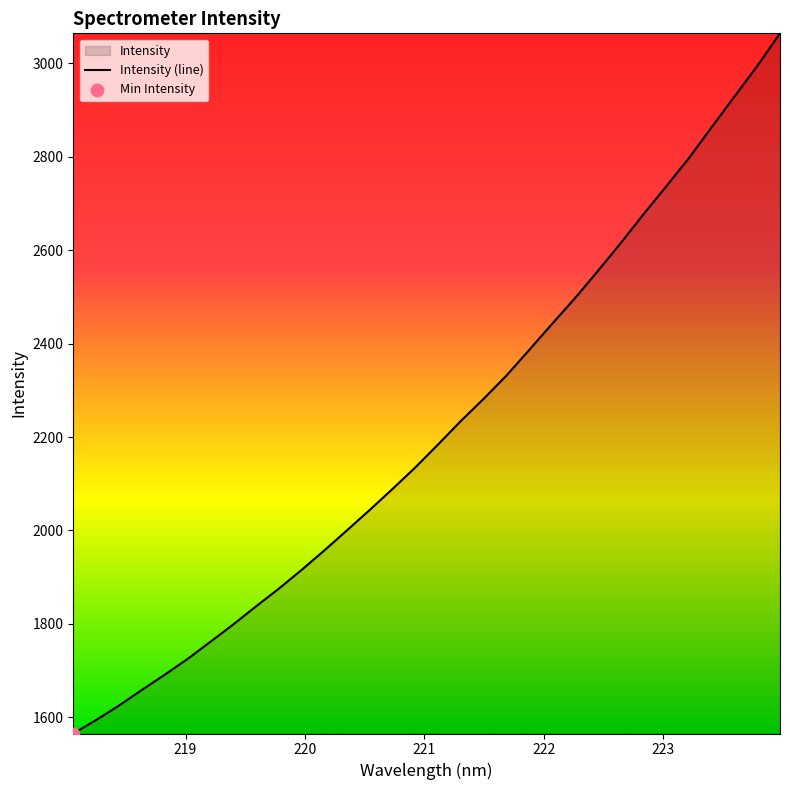

What is the minimum value shown in the chart?

1565.3